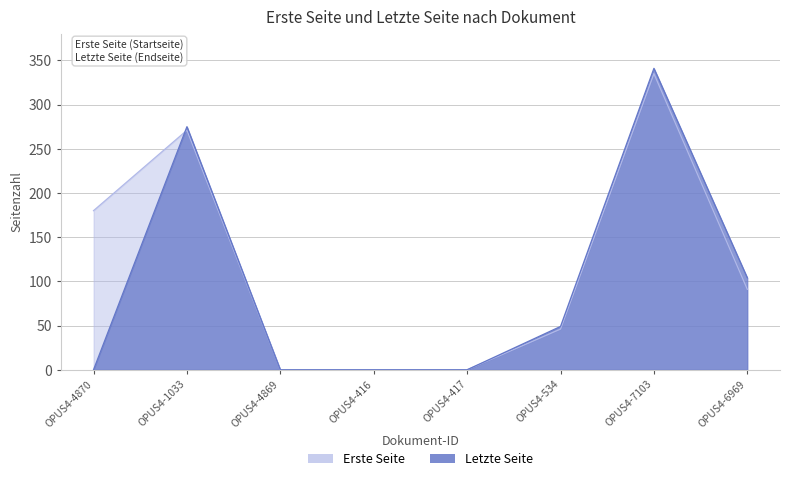

List the labels in order of Letzte Seite value, largest first.

OPUS4-7103, OPUS4-1033, OPUS4-6969, OPUS4-534, OPUS4-4870, OPUS4-4869, OPUS4-416, OPUS4-417